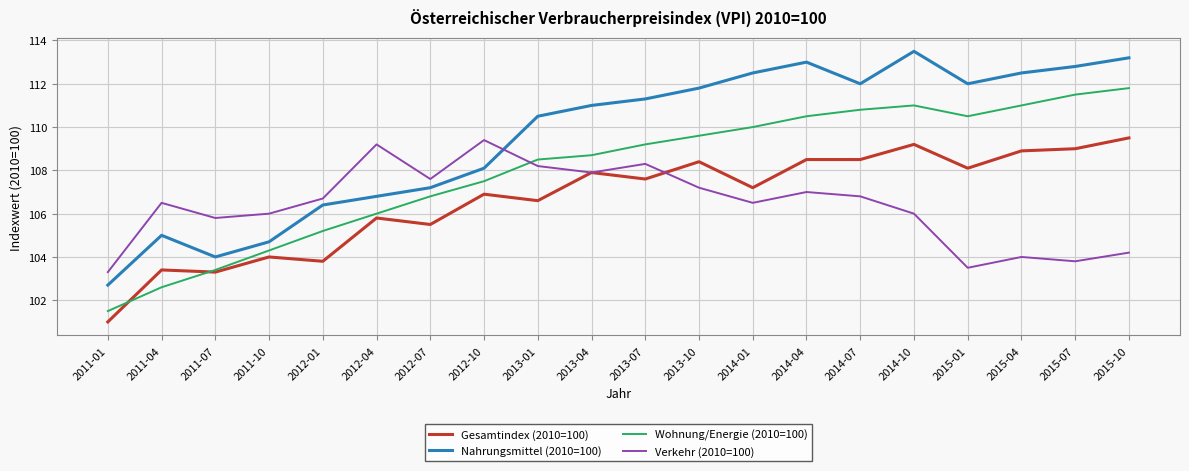

What is the approximate value of Gesamtindex (2010=100) at 2013-04?

107.9